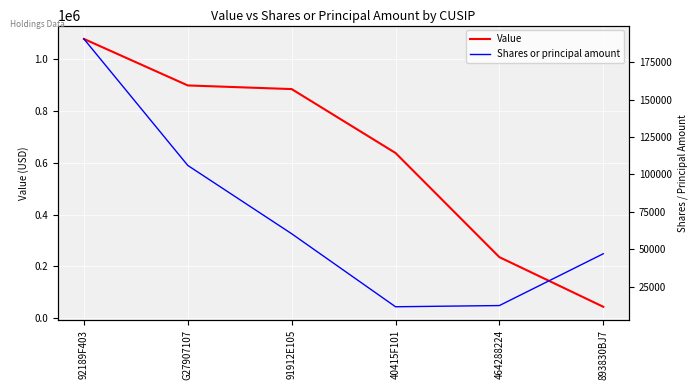

At how many categories does at least one series exceed 591549?

4